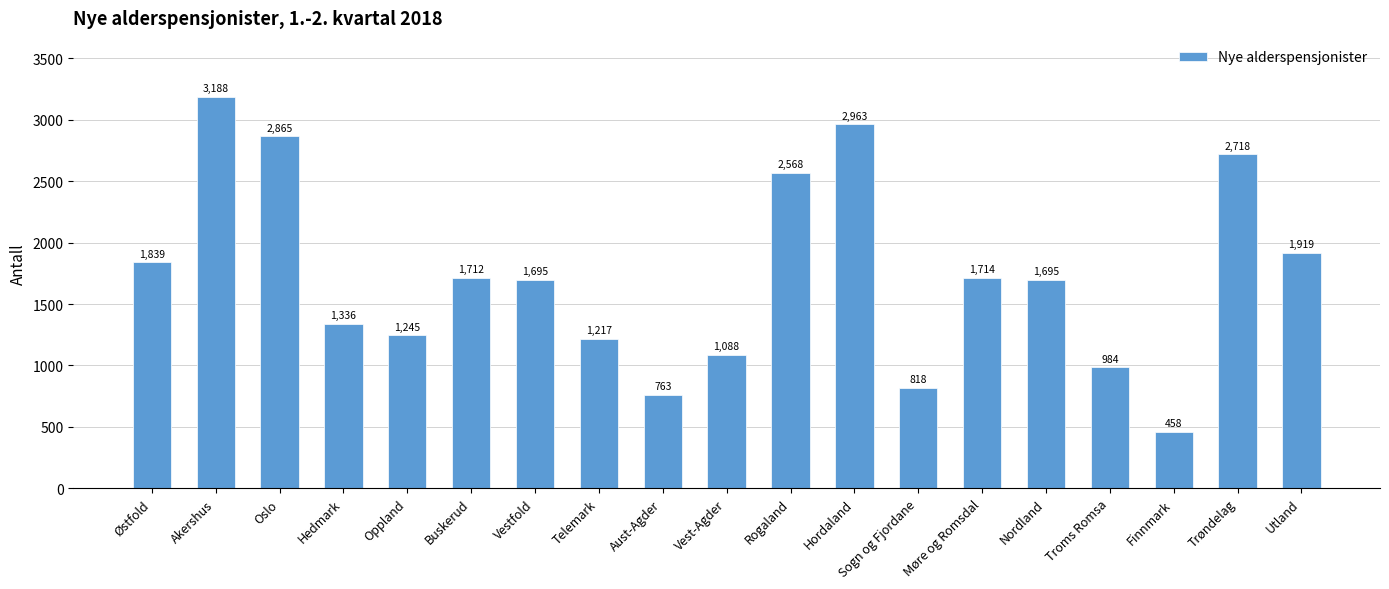

How many bars are there in total?

19